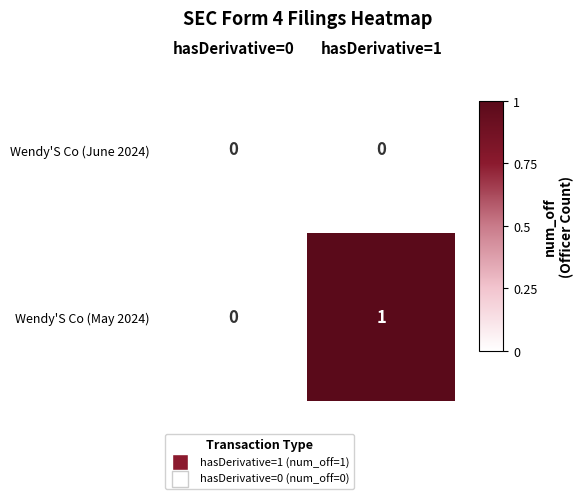

At which category is the sum across all series the highest?

hasDerivative=1